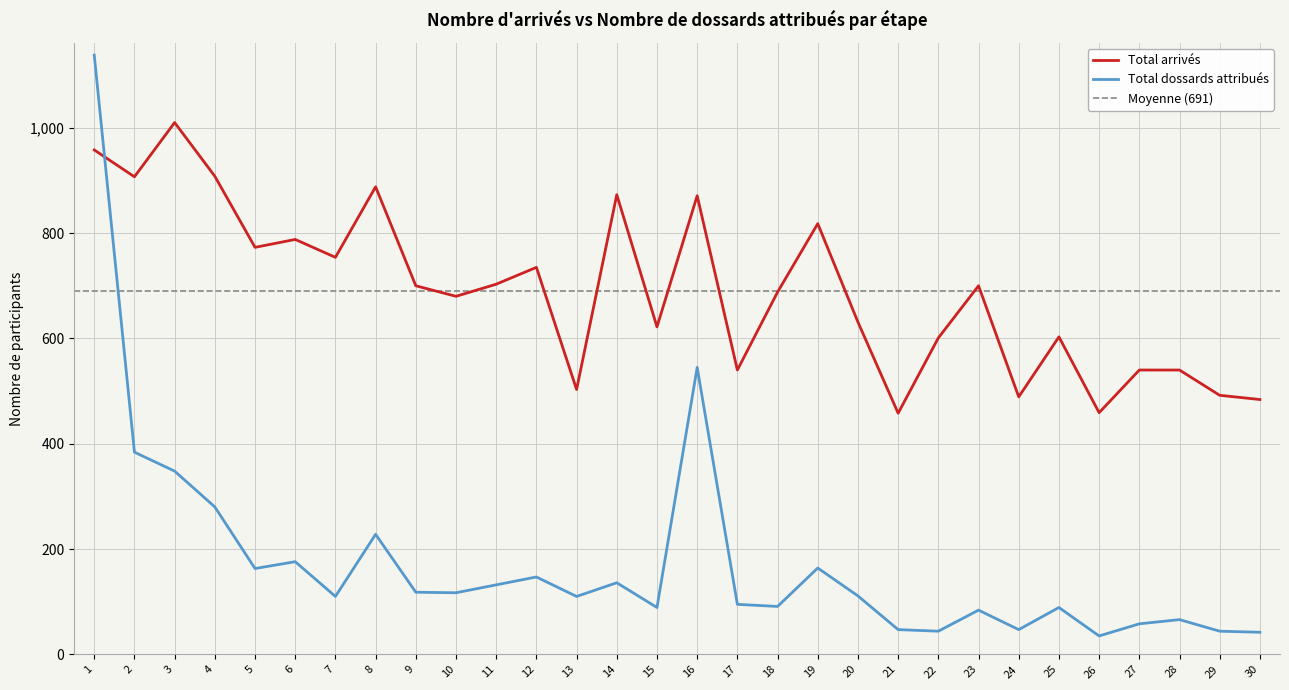

The Total dossards series shows 49 at 23. True or false?

False